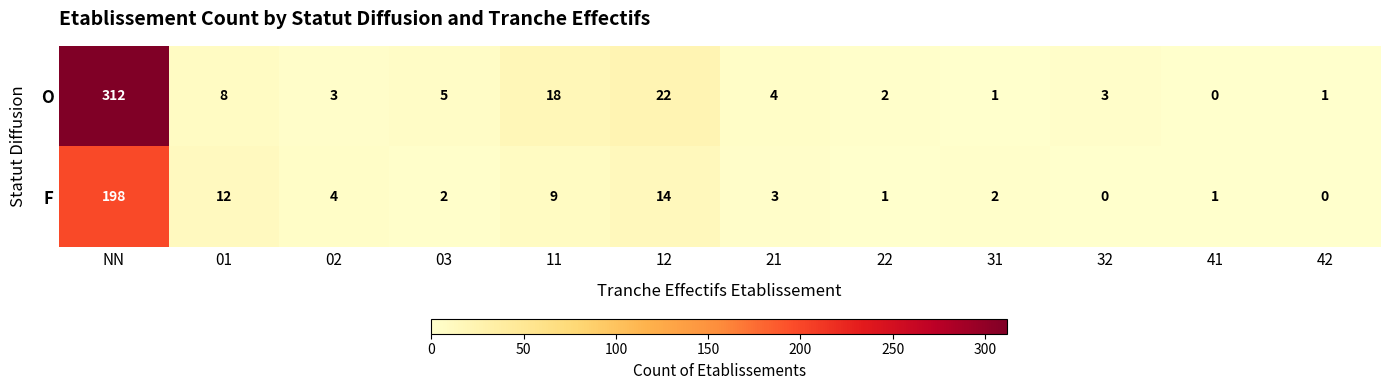

True or false: F has a value of 324 at NN.

False